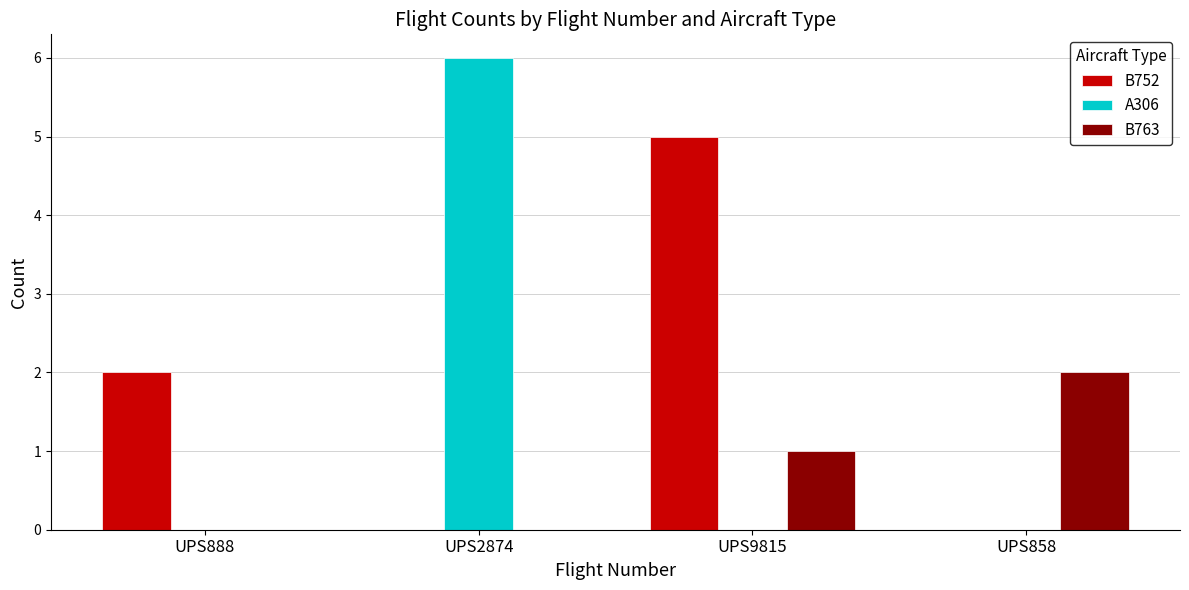

What is the total value across all series at UPS888?

2